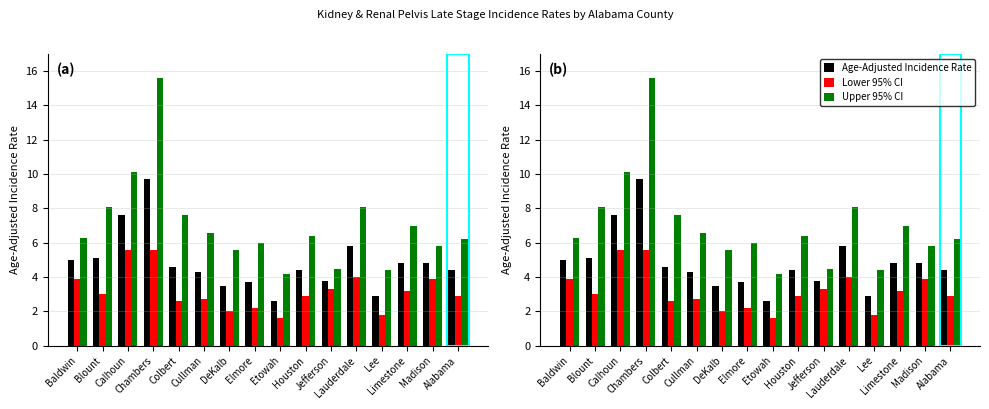

Where is Lower 95% CI nearest to the value 3?

Blount